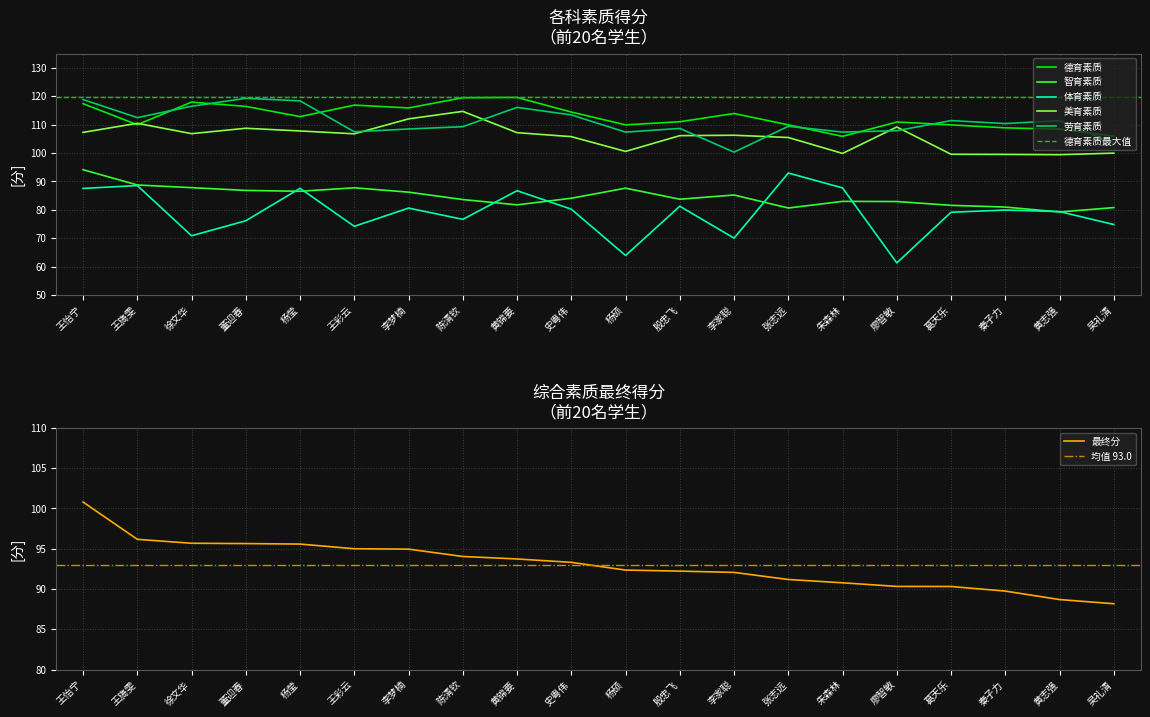

Is this an area chart (filled region under the line)?

No